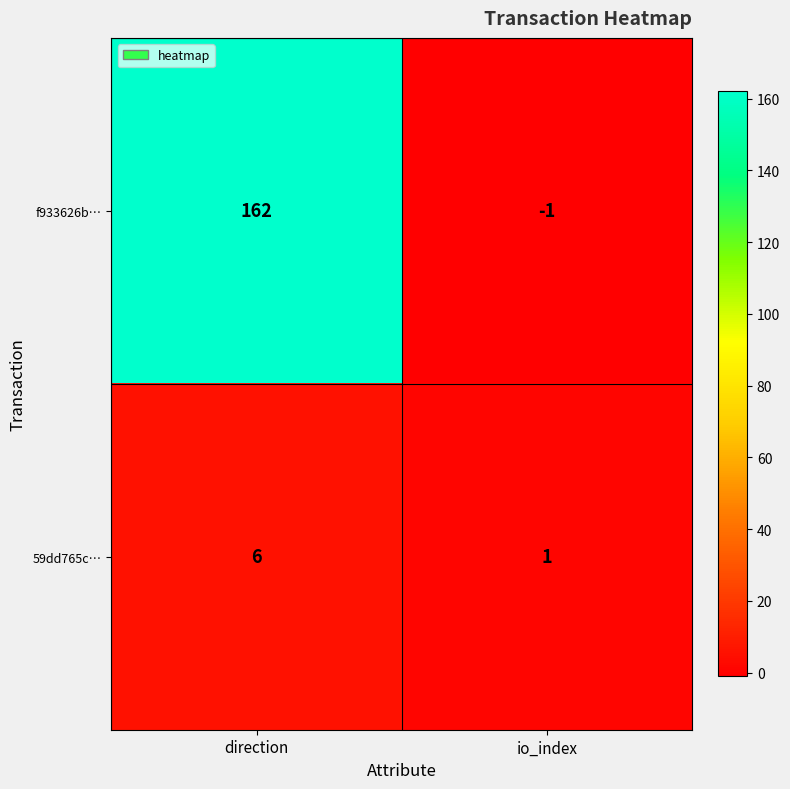

Which series has the largest total across all categories?

f933626b…